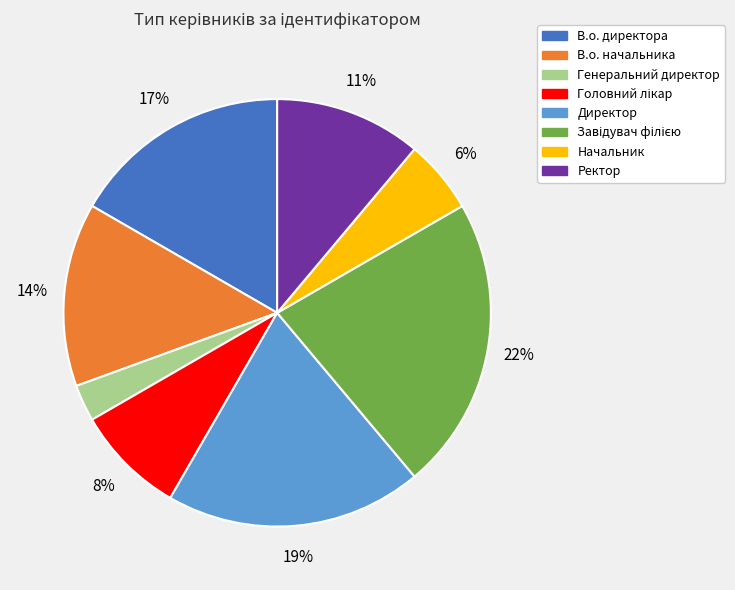

Which category has the smallest portion of the pie?

Генеральний директор